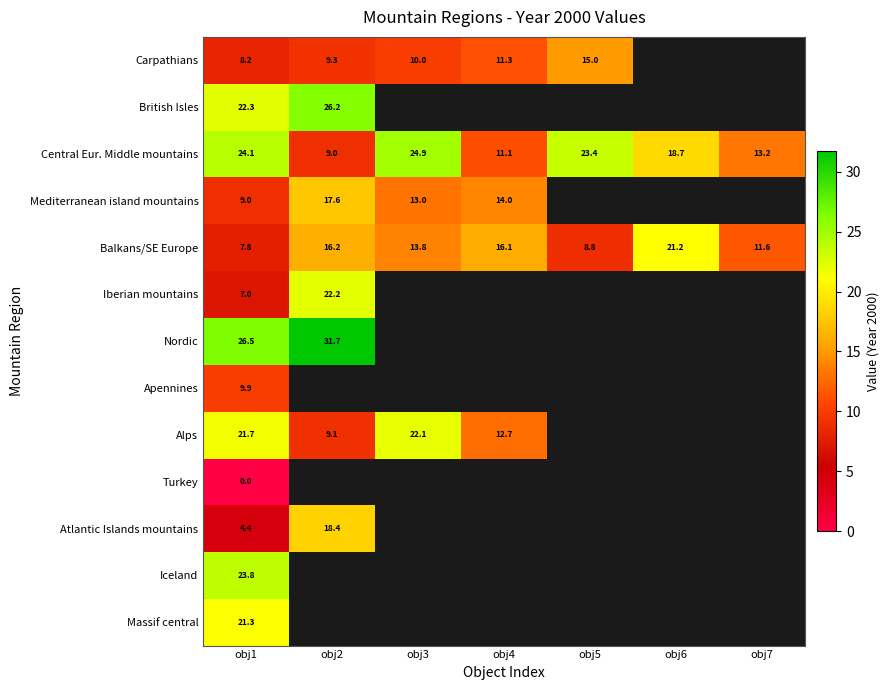

How many data points does each series have?

7